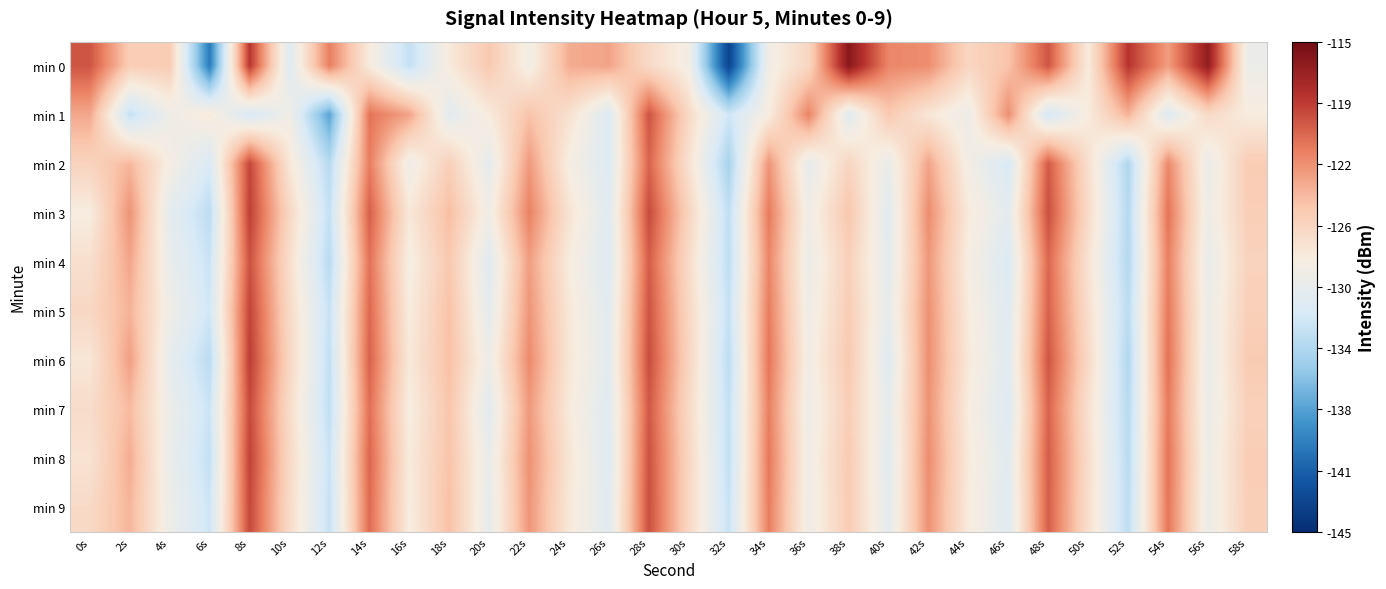

Reading right to left, transcribe all the data shown in this chart.

min 0: 58s=-129.6	56s=-116.5	54s=-123.1	52s=-118.4	50s=-128.2	48s=-119.8	46s=-124.9	44s=-126.4	42s=-122.4	40s=-122.0	38s=-116.1	36s=-126.4	34s=-129.0	32s=-143.2	30s=-128.9	28s=-126.7	26s=-123.4	24s=-123.8	22s=-129.0	20s=-125.3	18s=-128.1	16s=-132.8	14s=-128.2	12s=-121.7	10s=-131.0	8s=-118.4	6s=-139.7	4s=-125.5	2s=-125.6	0s=-119.8
min 1: 58s=-128.3	56s=-126.7	54s=-130.9	52s=-124.1	50s=-128.2	48s=-131.8	46s=-122.4	44s=-129.5	42s=-127.8	40s=-125.3	38s=-130.7	36s=-121.9	34s=-128.4	32s=-132.1	30s=-126.6	28s=-119.8	26s=-131.2	24s=-127.3	22s=-124.9	20s=-128.2	18s=-130.5	16s=-123.4	14s=-121.2	12s=-137.3	10s=-129.1	8s=-131.7	6s=-128.0	4s=-129.4	2s=-132.7	0s=-123.6
min 2: 58s=-125.5	56s=-129.7	54s=-122.1	52s=-133.8	50s=-127.2	48s=-120.1	46s=-131.6	44s=-128.9	42s=-123.4	40s=-129.8	38s=-126.3	36s=-130.1	34s=-122.7	32s=-134.2	30s=-127.4	28s=-120.5	26s=-131.1	24s=-128.6	22s=-122.9	20s=-130.2	18s=-125.8	16s=-129.3	14s=-121.6	12s=-133.4	10s=-127.8	8s=-119.2	6s=-131.5	4s=-128.7	2s=-124.3	0s=-126.1
min 3: 58s=-125.7	56s=-129.4	54s=-121.2	52s=-133.5	50s=-126.8	48s=-119.6	46s=-130.4	44s=-128.1	42s=-122.3	40s=-130.6	38s=-125.1	36s=-129.2	34s=-121.5	32s=-132.9	30s=-126.2	28s=-119.4	26s=-130.8	24s=-127.5	22s=-121.8	20s=-129.1	18s=-124.6	16s=-127.9	14s=-120.3	12s=-132.7	10s=-126.5	8s=-118.9	6s=-133.1	4s=-130.3	2s=-122.6	0s=-128.4
min 4: 58s=-126.1	56s=-129.9	54s=-121.7	52s=-133.6	50s=-127.5	48s=-120.7	46s=-131.3	44s=-128.5	42s=-122.8	40s=-130.4	38s=-125.9	36s=-129.6	34s=-122.0	32s=-133.0	30s=-126.9	28s=-120.2	26s=-131.0	24s=-128.3	22s=-123.1	20s=-130.7	18s=-125.2	16s=-128.7	14s=-121.1	12s=-133.3	10s=-127.1	8s=-119.7	6s=-132.4	4s=-129.8	2s=-123.5	0s=-127.2
min 5: 58s=-125.8	56s=-129.6	54s=-121.4	52s=-133.2	50s=-127.1	48s=-120.4	46s=-130.9	44s=-128.2	42s=-122.5	40s=-130.1	38s=-125.6	36s=-129.3	34s=-121.6	32s=-132.6	30s=-126.5	28s=-119.8	26s=-130.6	24s=-127.9	22s=-122.7	20s=-130.3	18s=-124.8	16s=-128.3	14s=-120.7	12s=-132.5	10s=-126.7	8s=-119.1	6s=-132.0	4s=-129.2	2s=-124.1	0s=-126.5
min 6: 58s=-125.4	56s=-129.8	54s=-121.1	52s=-133.7	50s=-126.7	48s=-119.9	46s=-130.7	44s=-128.0	42s=-122.4	40s=-130.8	38s=-125.3	36s=-129.0	34s=-121.3	32s=-133.1	30s=-126.3	28s=-119.5	26s=-130.5	24s=-127.8	22s=-122.2	20s=-129.5	18s=-124.7	16s=-128.0	14s=-120.4	12s=-132.8	10s=-126.4	8s=-118.8	6s=-133.2	4s=-130.1	2s=-123.2	0s=-127.8
min 7: 58s=-125.9	56s=-129.7	54s=-121.5	52s=-133.4	50s=-127.3	48s=-120.5	46s=-131.1	44s=-128.3	42s=-122.6	40s=-130.2	38s=-125.7	36s=-129.4	34s=-121.7	32s=-132.7	30s=-126.7	28s=-120.0	26s=-130.8	24s=-128.1	22s=-122.9	20s=-130.5	18s=-125.0	16s=-128.5	14s=-121.0	12s=-132.9	10s=-126.9	8s=-119.4	6s=-132.3	4s=-129.5	2s=-124.5	0s=-126.9
min 8: 58s=-125.6	56s=-129.5	54s=-121.2	52s=-133.3	50s=-127.0	48s=-120.2	46s=-130.6	44s=-128.1	42s=-122.3	40s=-130.6	38s=-125.4	36s=-129.2	34s=-121.4	32s=-132.8	30s=-126.4	28s=-119.7	26s=-130.9	24s=-127.7	22s=-122.5	20s=-129.9	18s=-124.9	16s=-128.2	14s=-120.6	12s=-132.4	10s=-126.6	8s=-119.0	6s=-132.7	4s=-129.7	2s=-123.8	0s=-127.5
min 9: 58s=-125.7	56s=-129.6	54s=-121.3	52s=-133.1	50s=-127.1	48s=-120.3	46s=-130.8	44s=-128.2	42s=-122.5	40s=-130.3	38s=-125.5	36s=-129.3	34s=-121.6	32s=-132.5	30s=-126.5	28s=-119.6	26s=-130.7	24s=-127.9	22s=-122.7	20s=-130.1	18s=-124.7	16s=-128.4	14s=-120.8	12s=-132.6	10s=-126.8	8s=-119.3	6s=-132.2	4s=-129.4	2s=-124.2	0s=-126.7